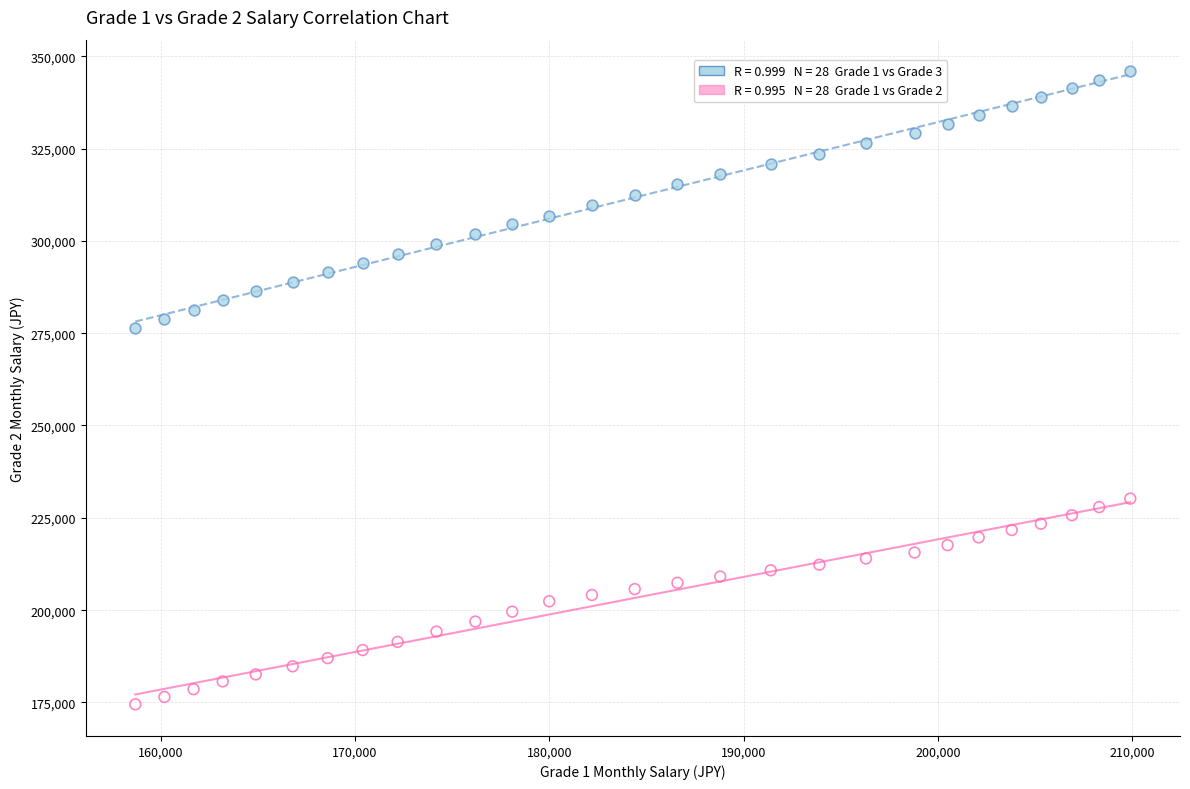

Across all data points, what is the range of X values (max minus min)?

51200